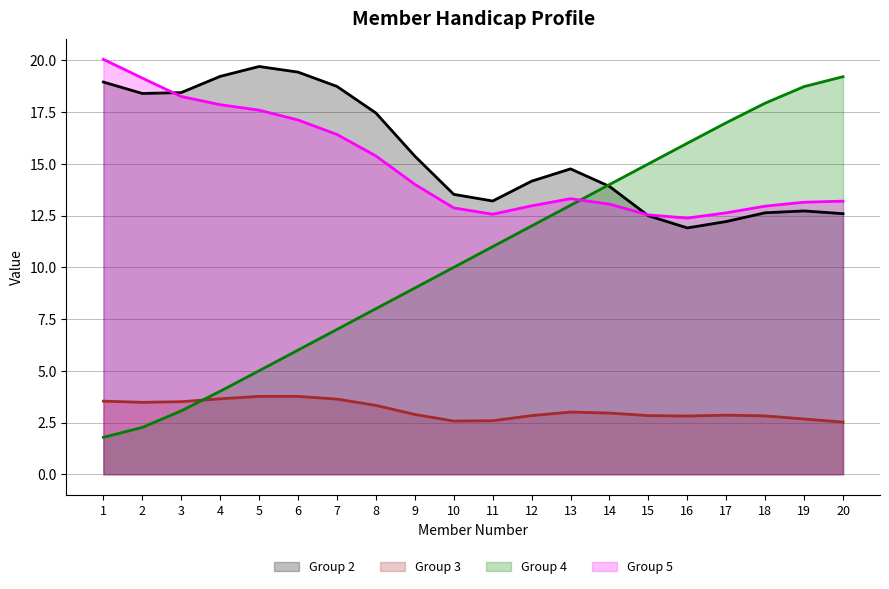

Which series has the largest total across all categories?

Group 2